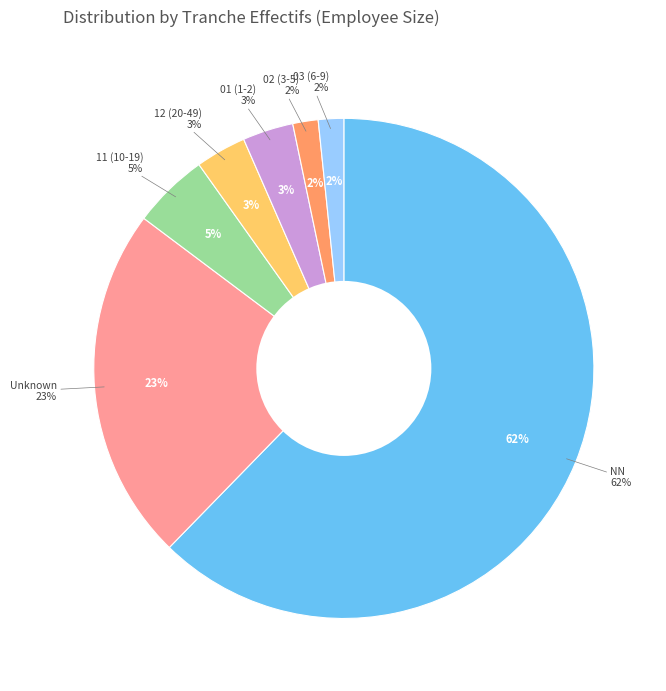

What is the smallest slice in the pie chart?

02